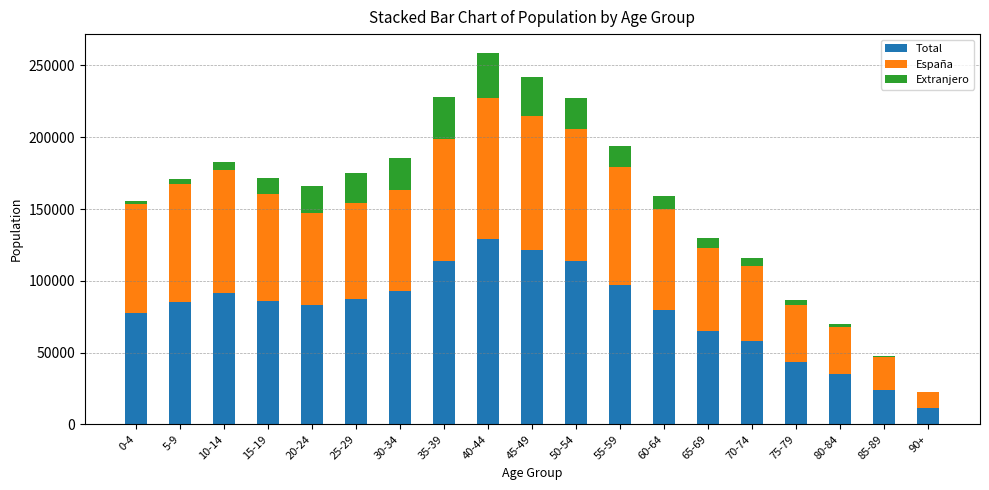

At which category is the sum across all series the highest?

40-44